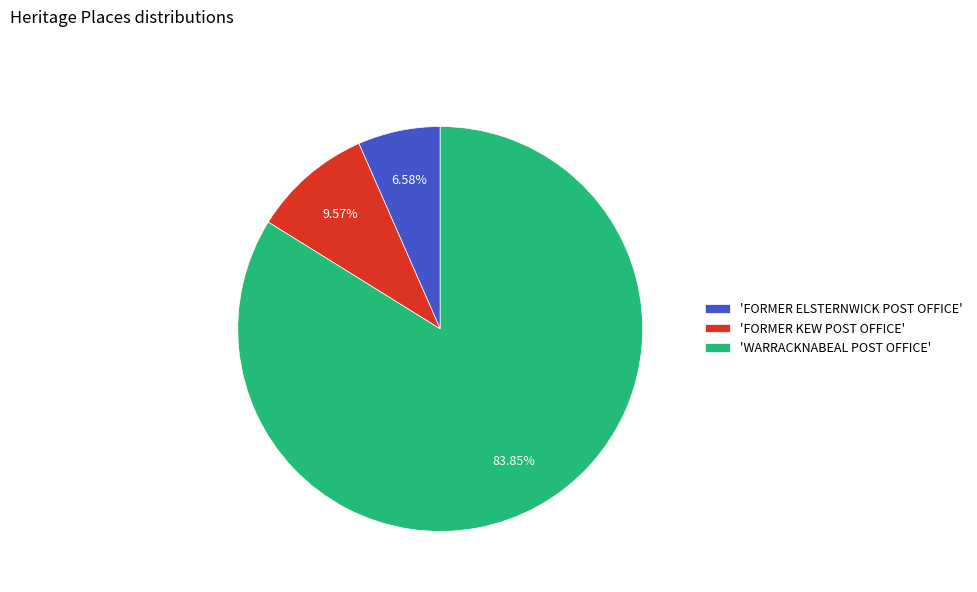

Which category accounts for the majority?

'WARRACKNABEAL POST OFFICE'